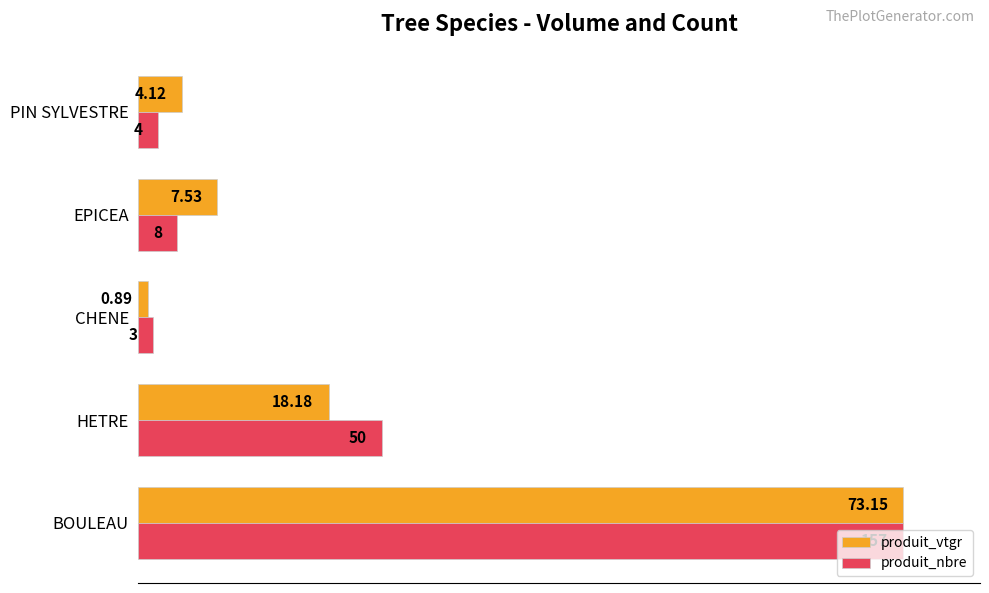

What are all the series names shown in the legend?

produit_vtgr, produit_nbre